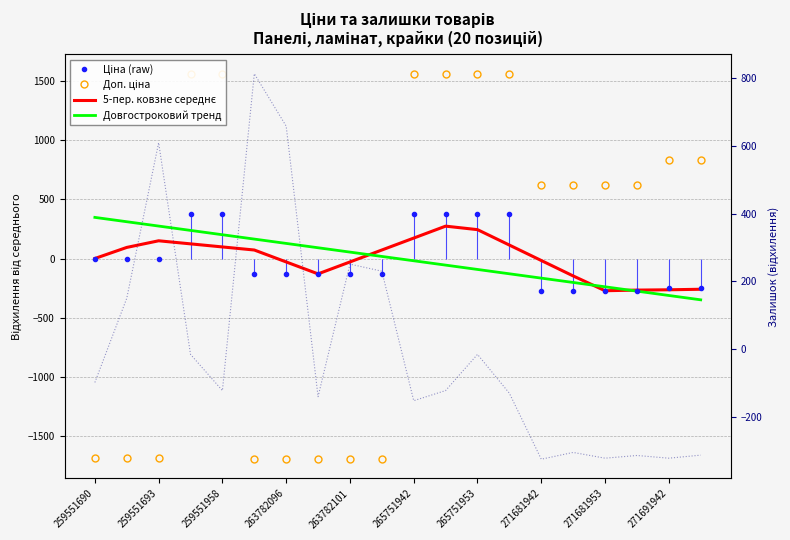

What is the spread (max minus min) of values at 271681942?

898.8